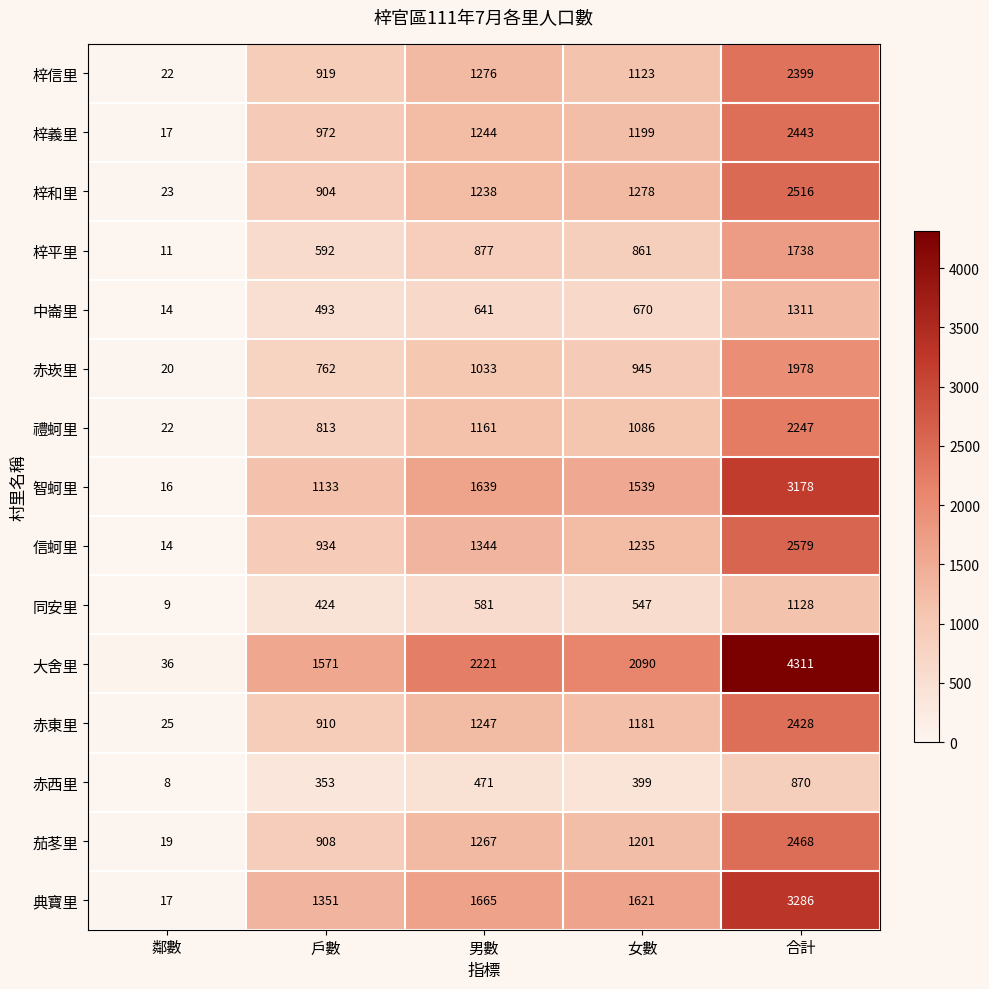

The 信蚵里 series shows 1235 at 女數. True or false?

True